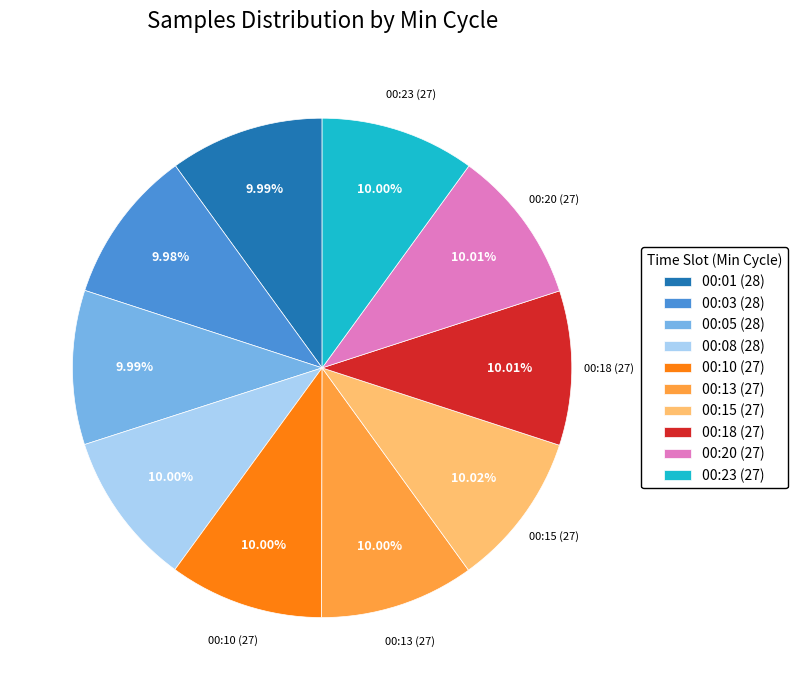

What is the ratio of the value at 00:05 (28) to the value at 00:01 (28)?

1.0